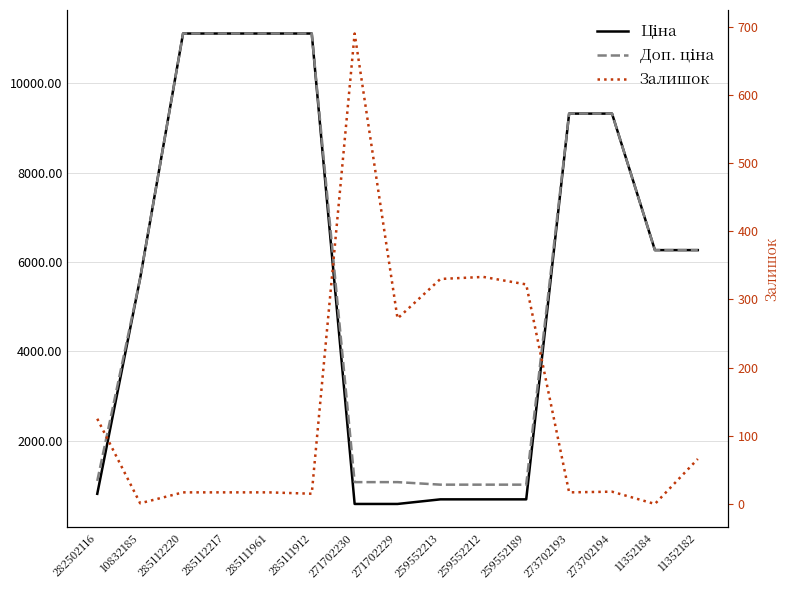

True or false: Доп. ціна and Ціна intersect in this chart.

False